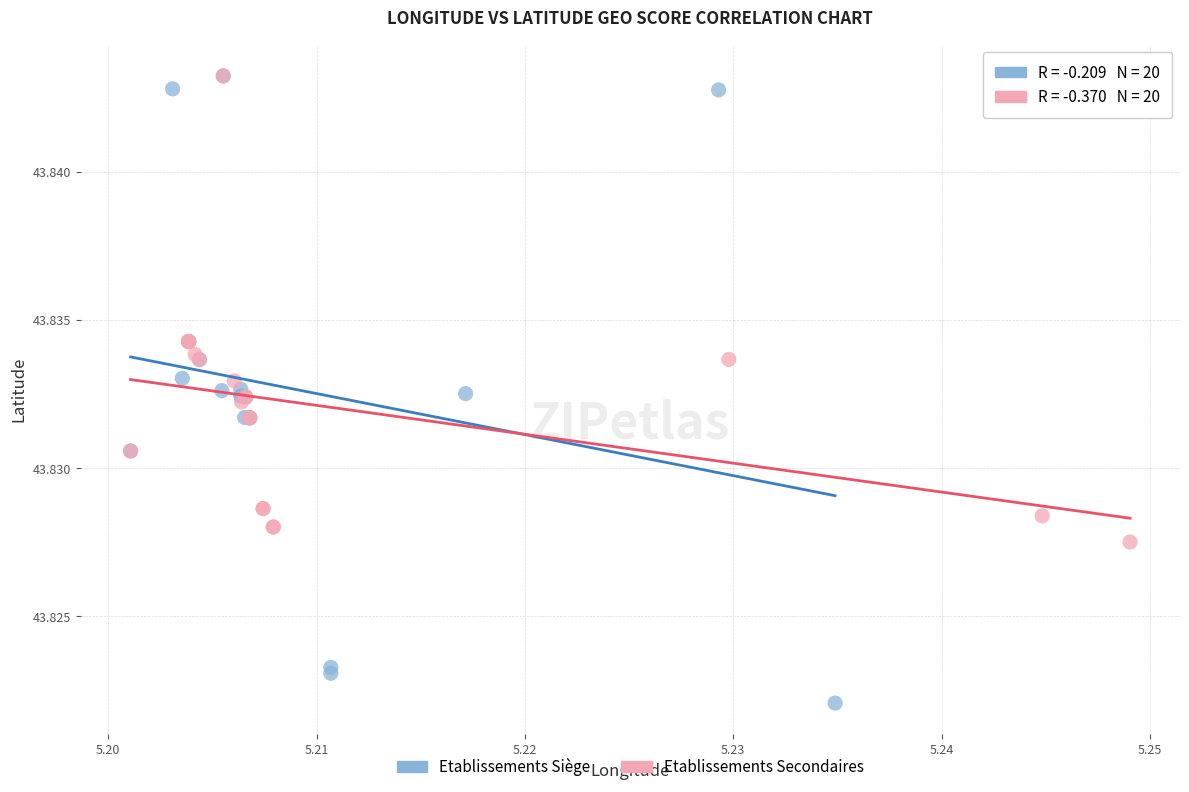

Which series contains the lowest Y value?

Etablissements Siège